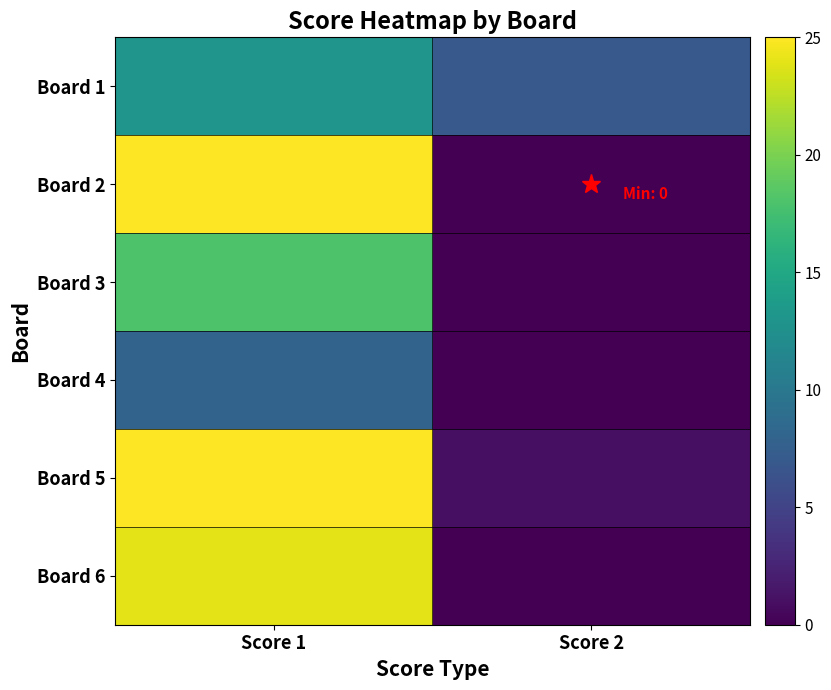

Between Score 1 and Score 2, which is larger?

Score 1